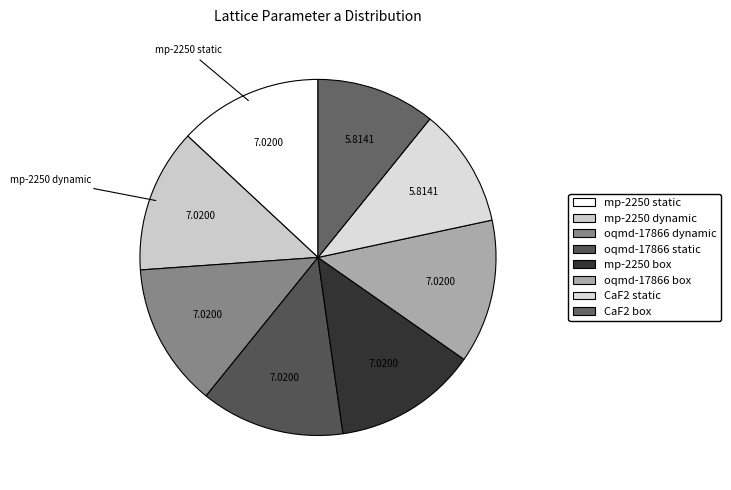

Which slice is the smallest?

CaF2 static